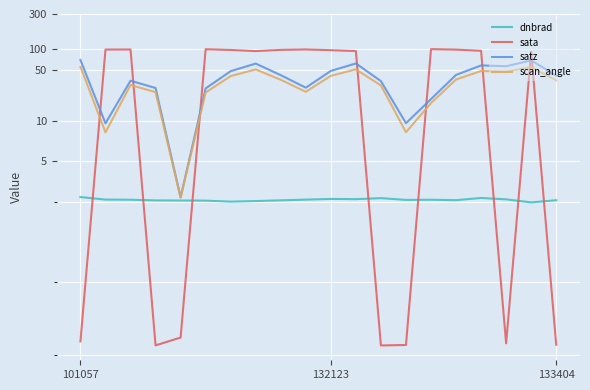

At how many categories does at least one series exceed 87?

13